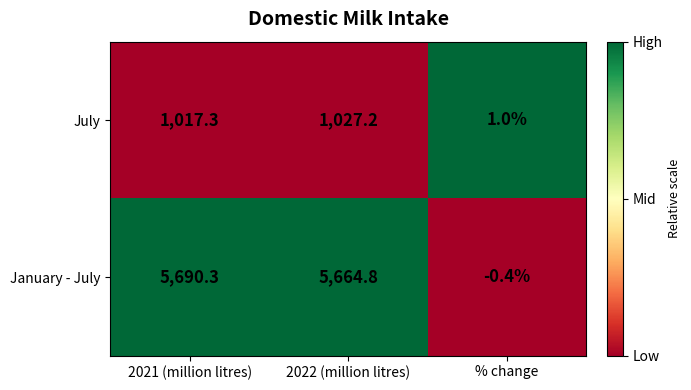

Count the number of categories in the chart.

3